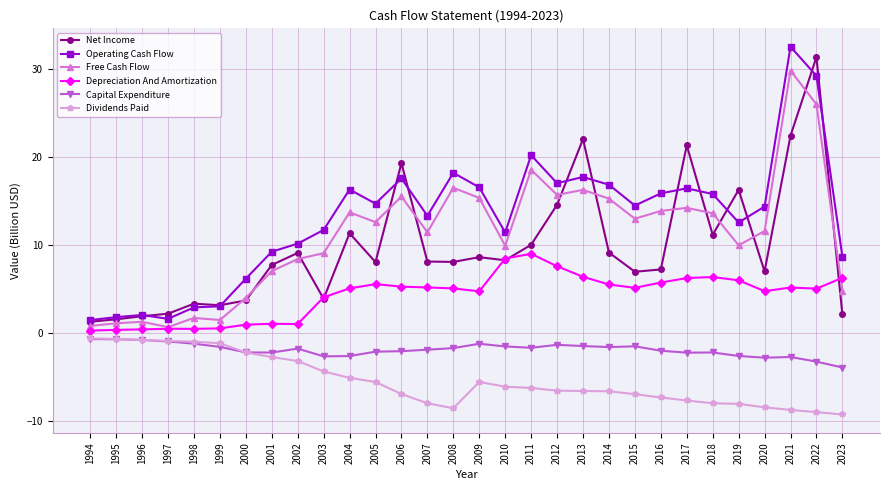

What is the approximate value of Depreciation And Amortization at 2015?

5.2